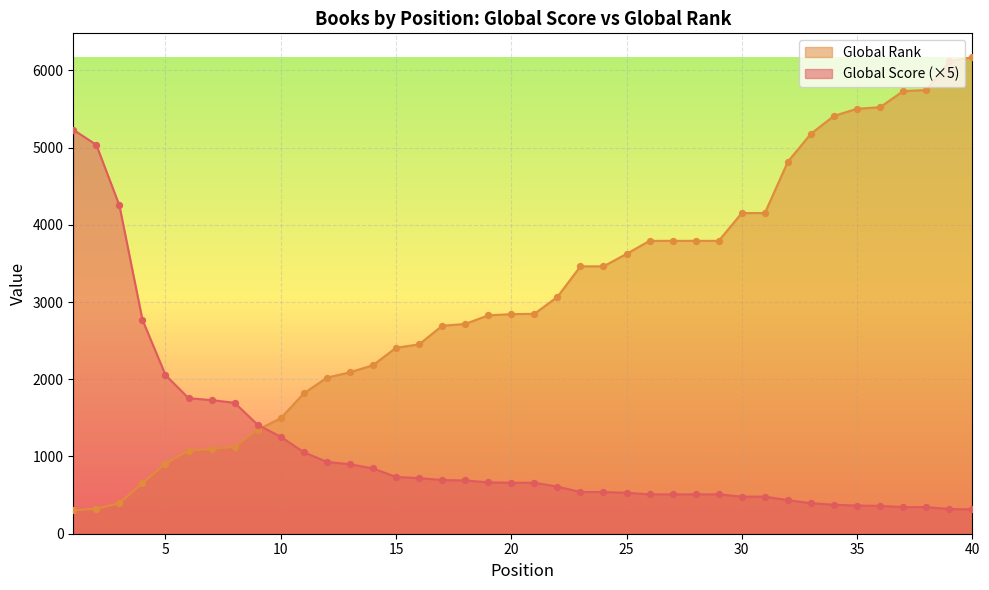

What are all the series names shown in the legend?

Global Rank, Global Score (×5)